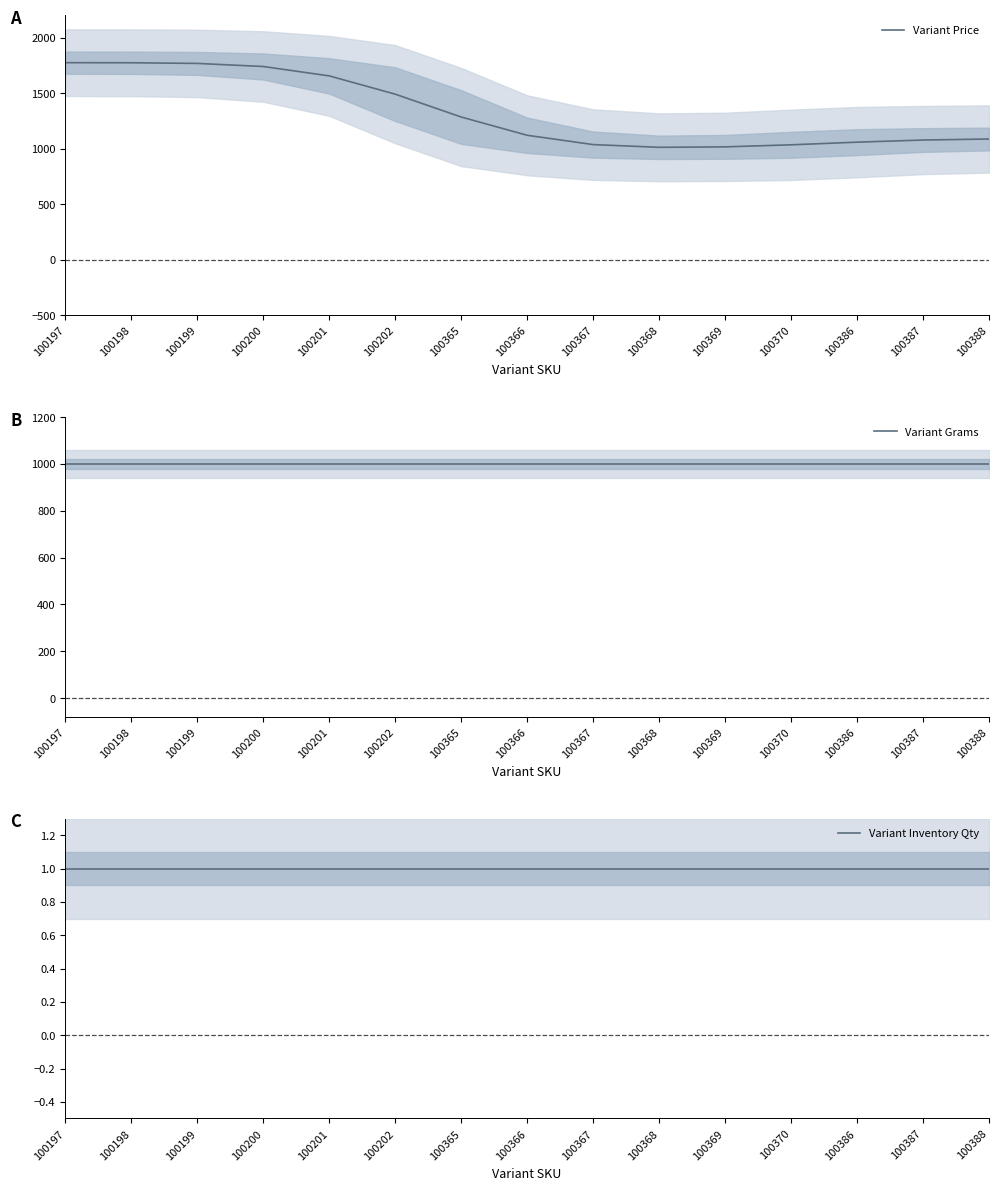

How many lines are shown in the chart?

3